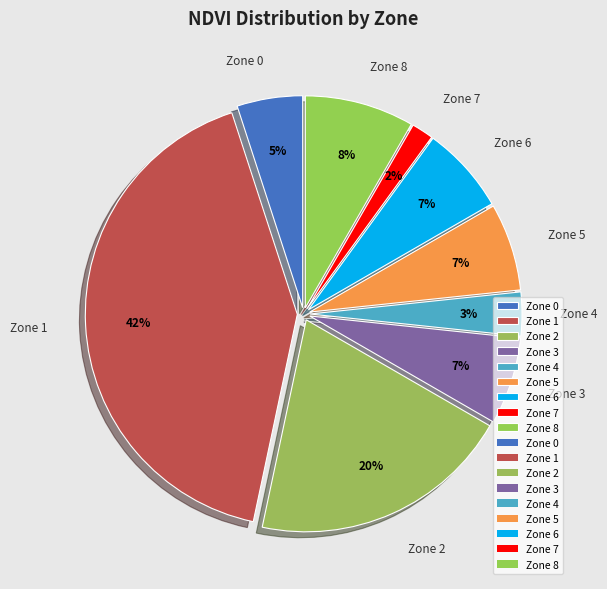

Which slice is the smallest?

Zone 7